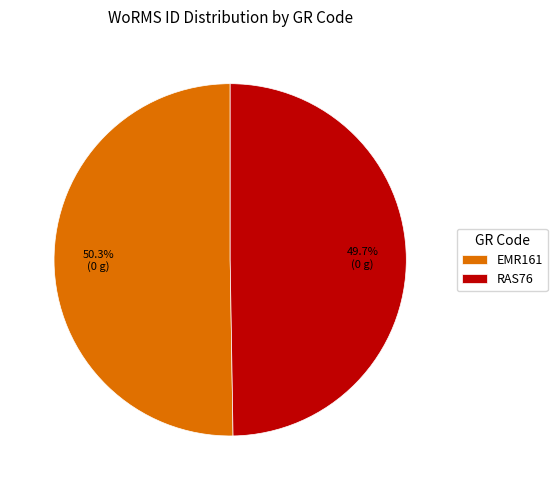

How many slices are in this pie chart?

2